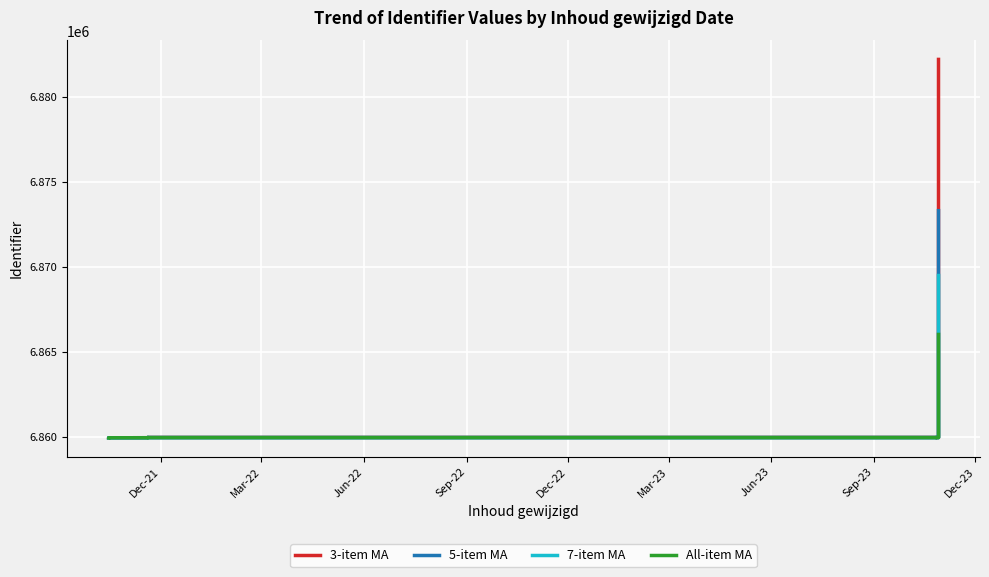

At Jun-22, list the series in order from largest to smallest.

3-item MA, 5-item MA, 7-item MA, All-item MA